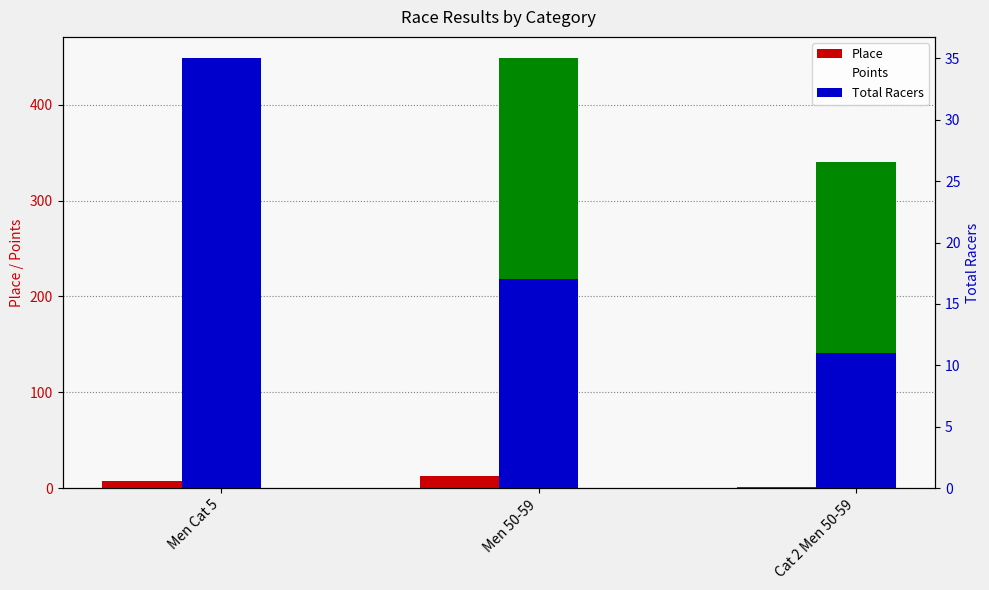

Which series has the largest range (max minus min)?

Points